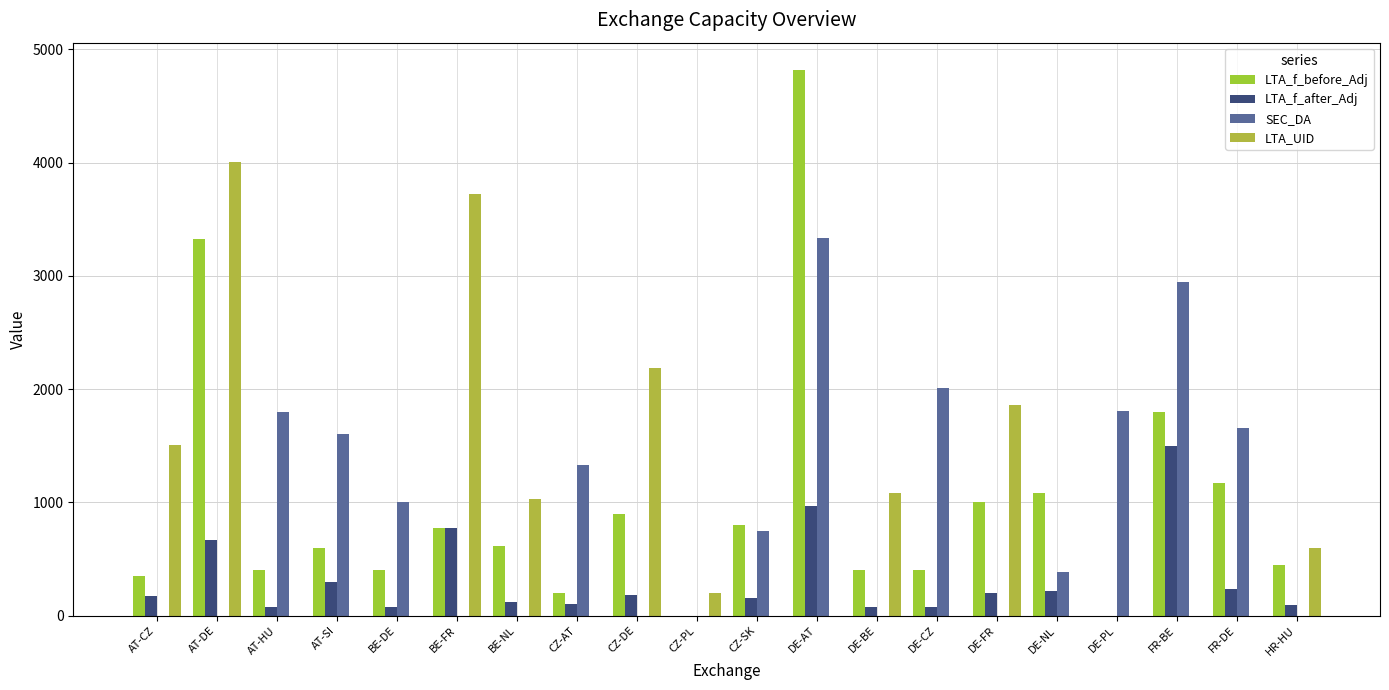

Rank the series by their maximum value, from lowest to highest.

LTA_f_after_Adj, SEC_DA, LTA_UID, LTA_f_before_Adj